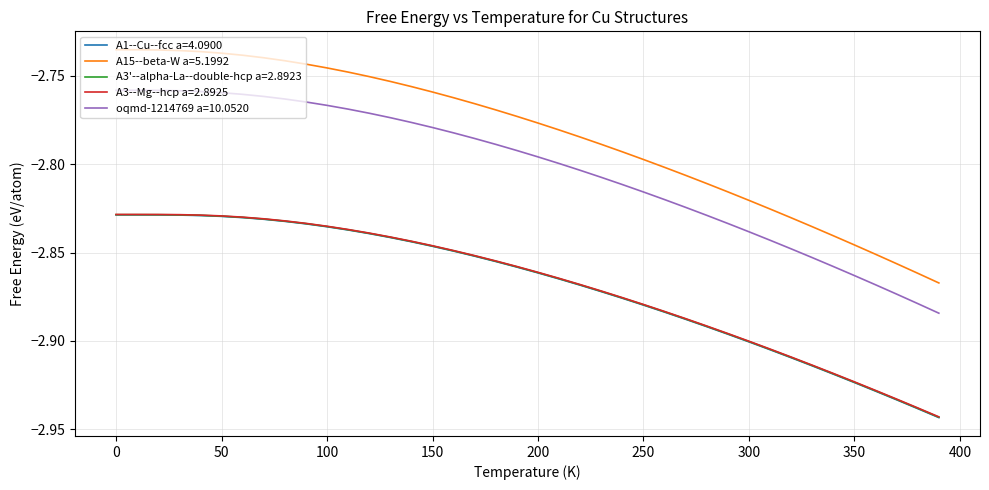

True or false: A15--beta-W a=5.1992 and A1--Cu--fcc a=4.0900 intersect in this chart.

False